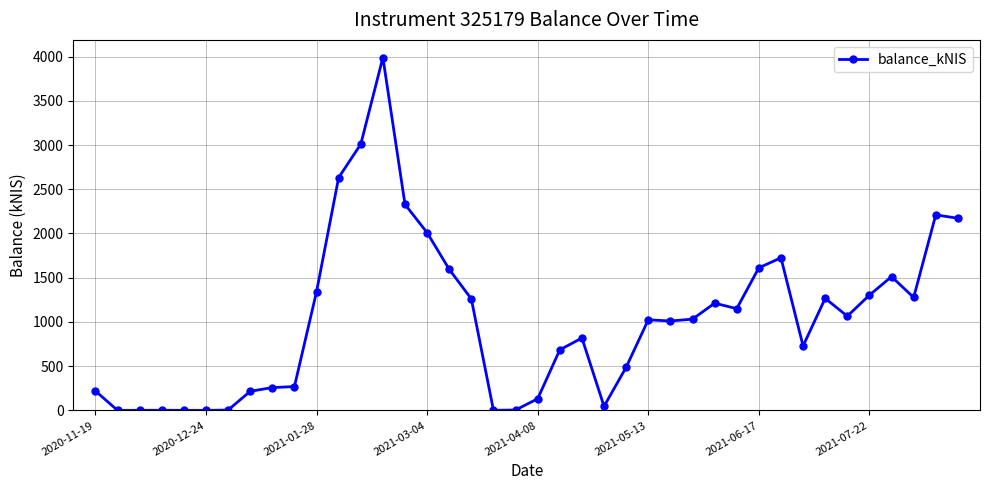

True or false: the data has more than 0 interior local peaks.

True